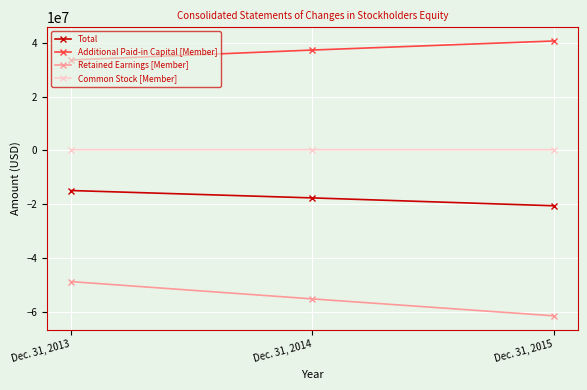

What is the value of the Total point at the 3rd from the left?

-20621972